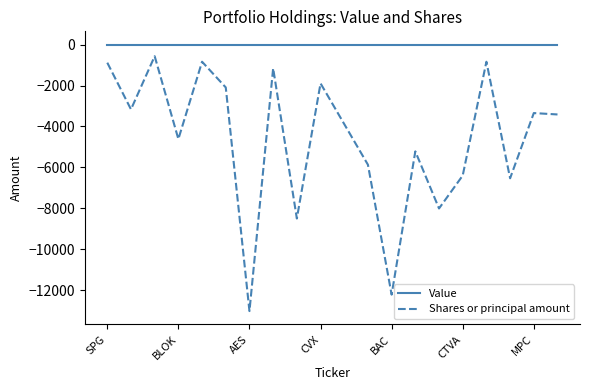

Which series has the largest range (max minus min)?

Shares or principal amount